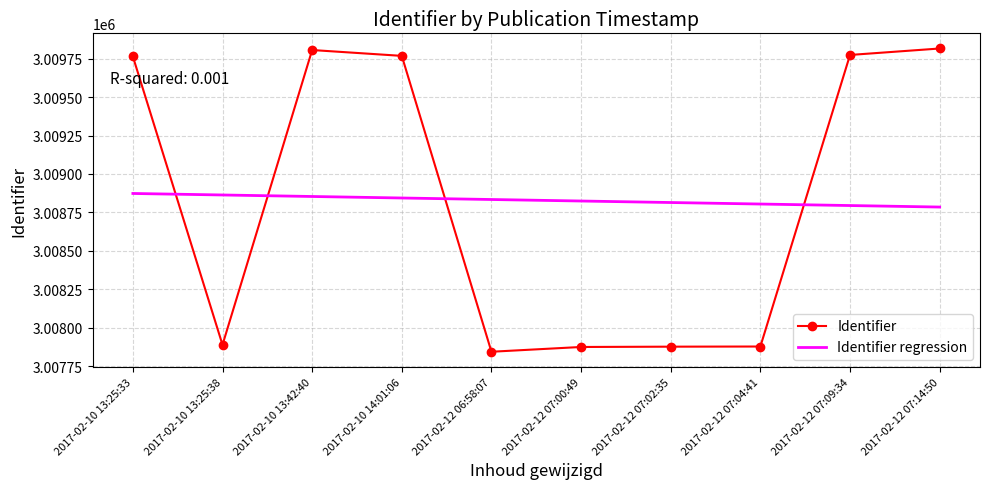

Is the value of Identifier regression at 2017-02-10 13:42:40 greater than the value of Identifier at 2017-02-10 13:25:38?

Yes